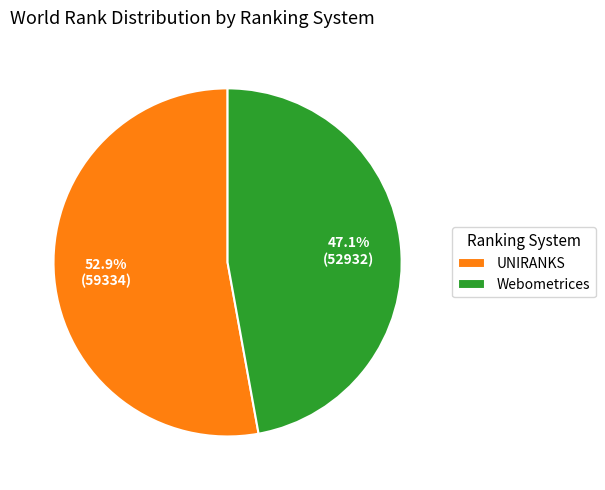

Which has a higher value, Webometrices or UNIRANKS?

UNIRANKS